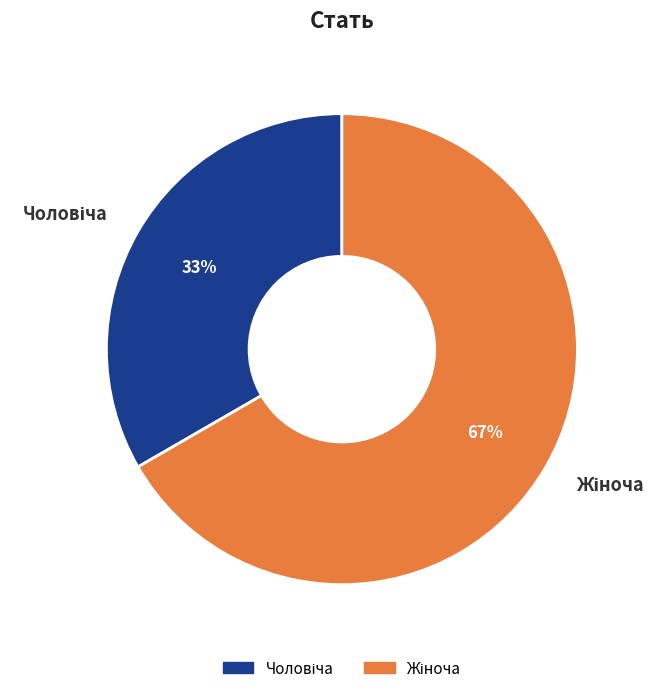

Is there any slice that represents more than half of the pie?

Yes